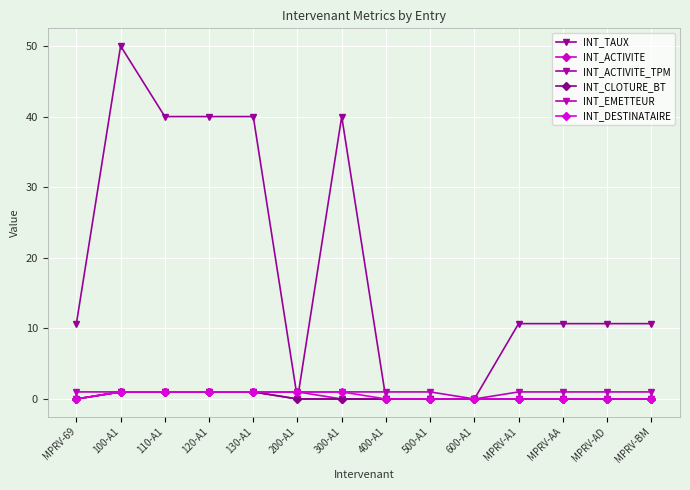

True or false: INT_TAUX has more than 1 interior local peaks.

True